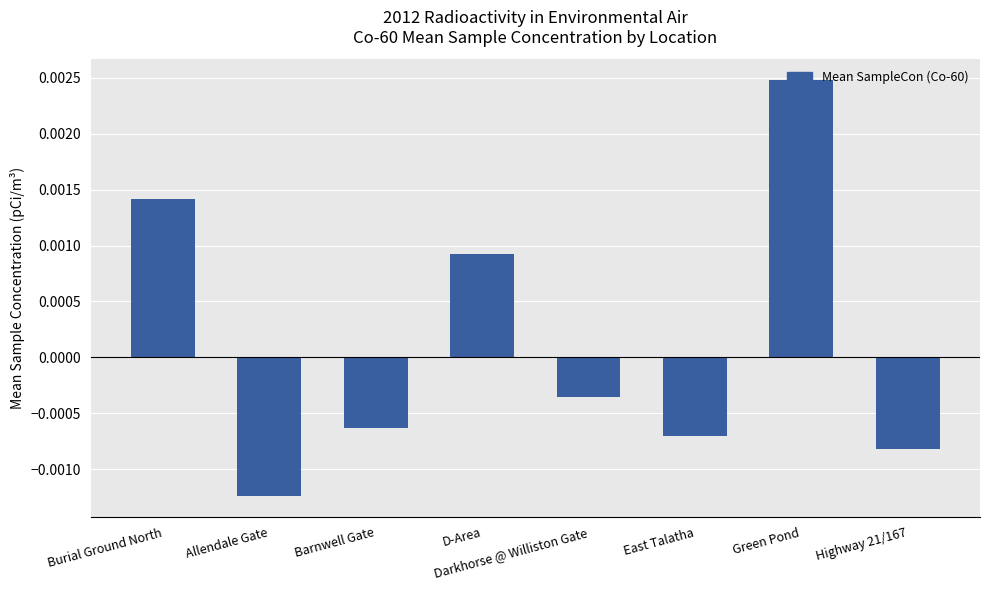

Where does the data first go above 0?

Burial Ground North